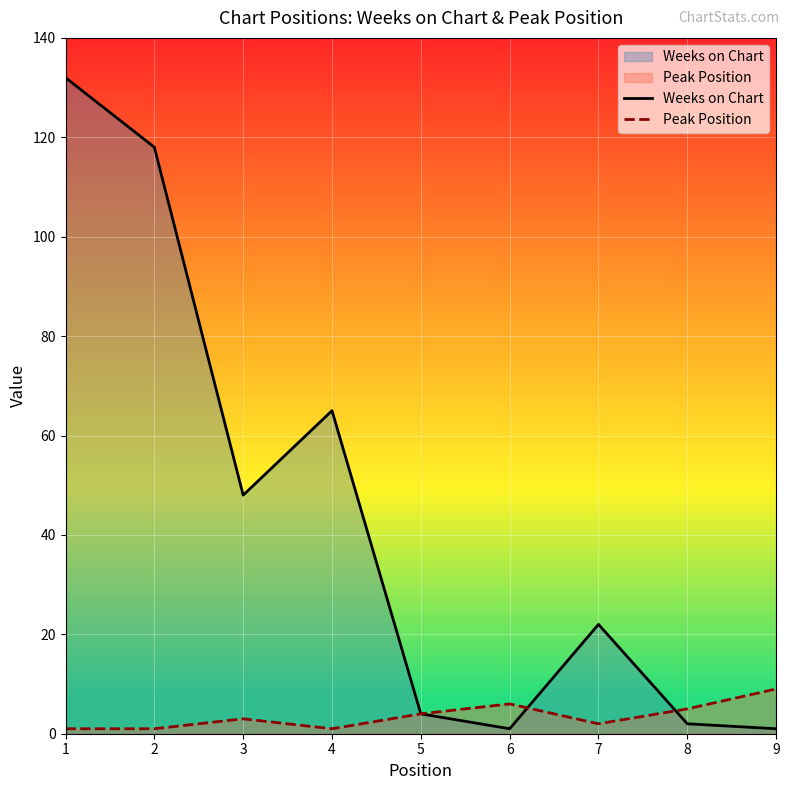

What is the difference between the highest and lowest values at 1?

131